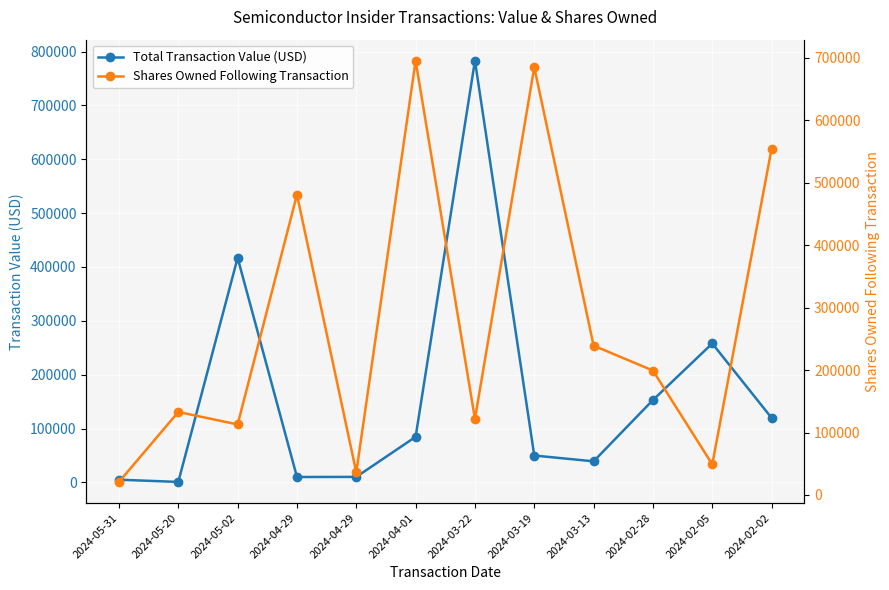

Which series has the largest total across all categories?

Shares Owned Following Transaction